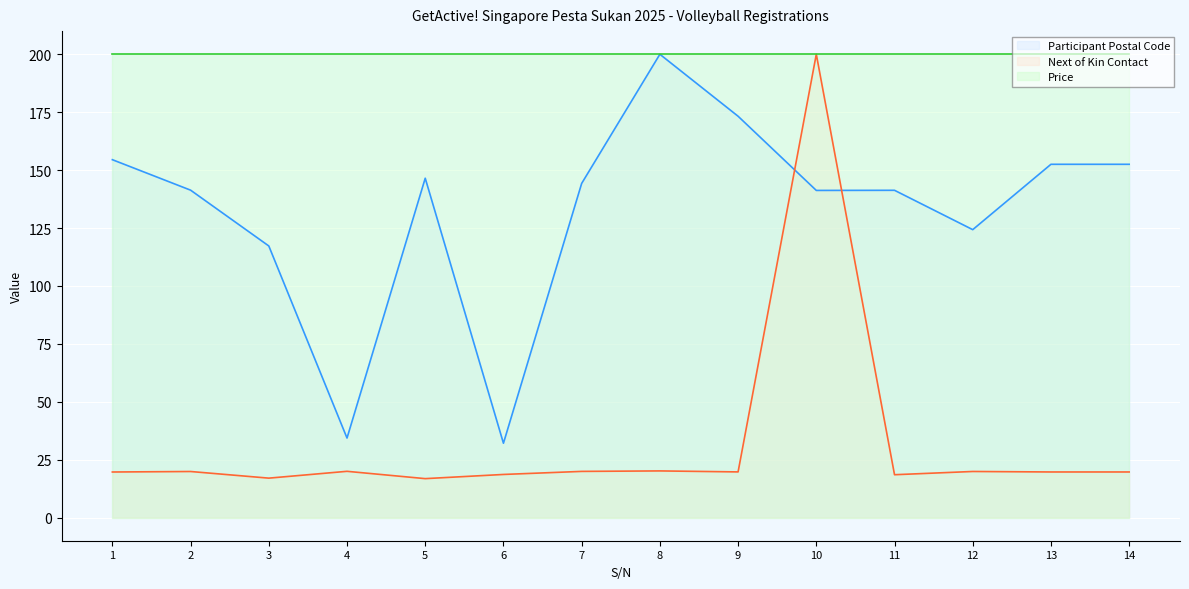

How many intersections are there between Next of Kin Contact and Participant Postal Code?

2